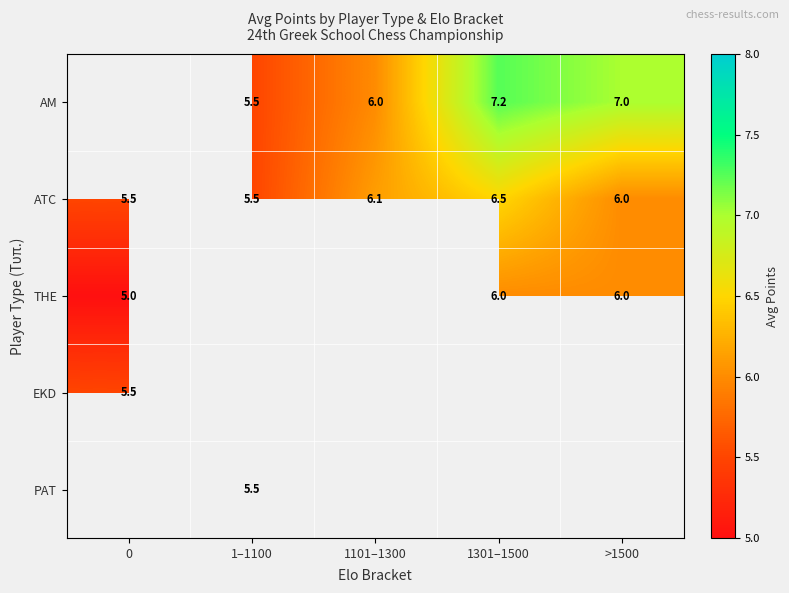

Between 1101–1300 and 1301–1500, which series saw the biggest shift?

row_0